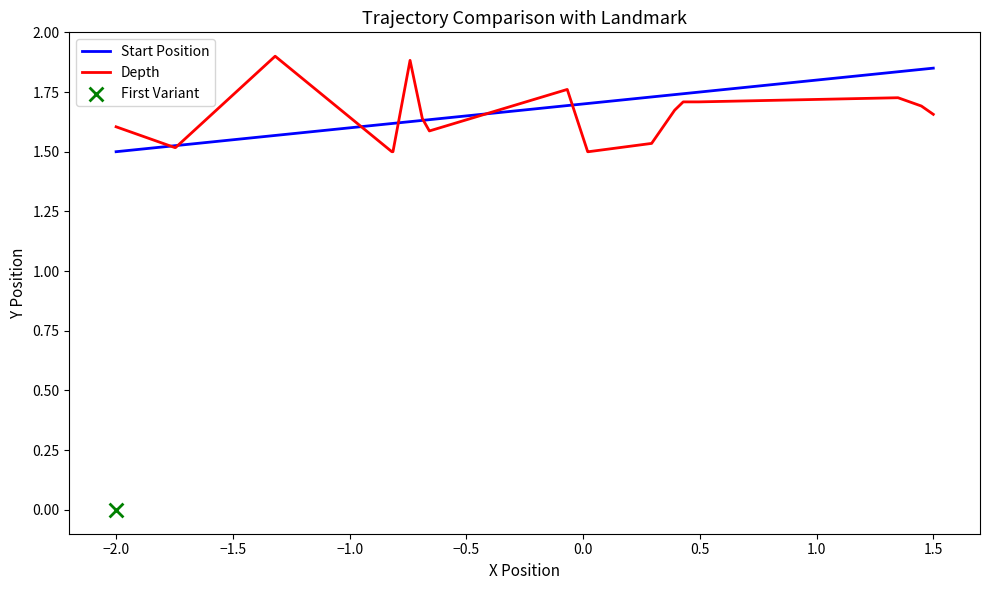

What is the total value across all series at −2.0?

3.0